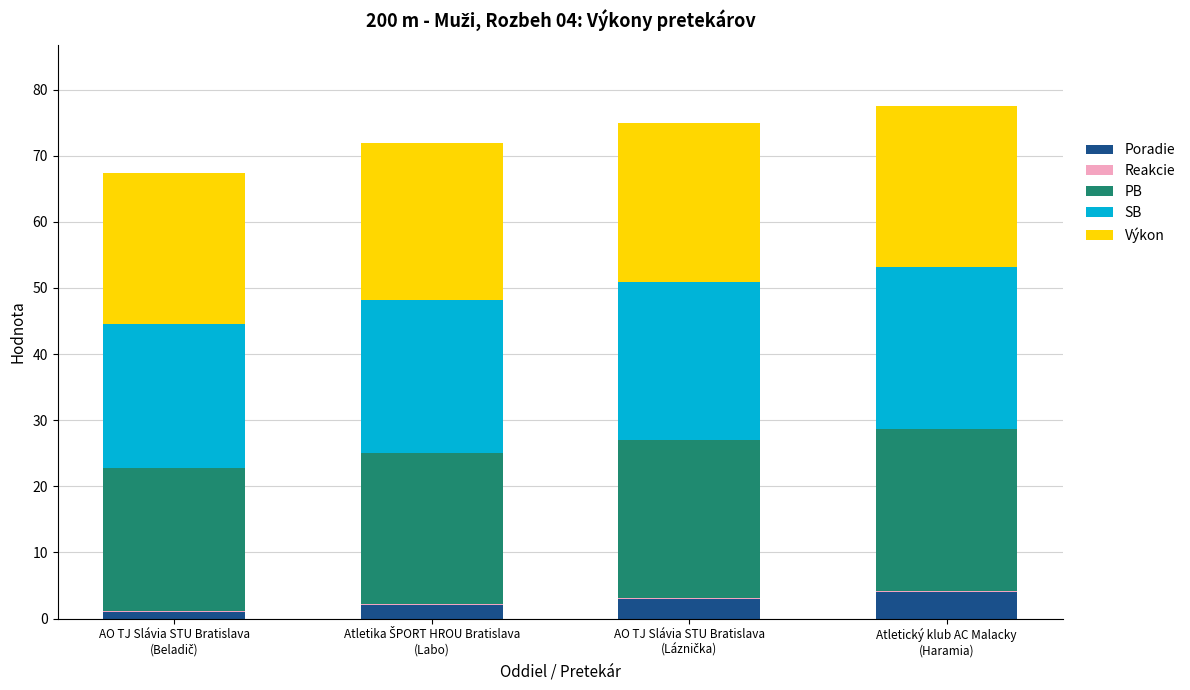

What is the maximum value for Poradie?

4.0